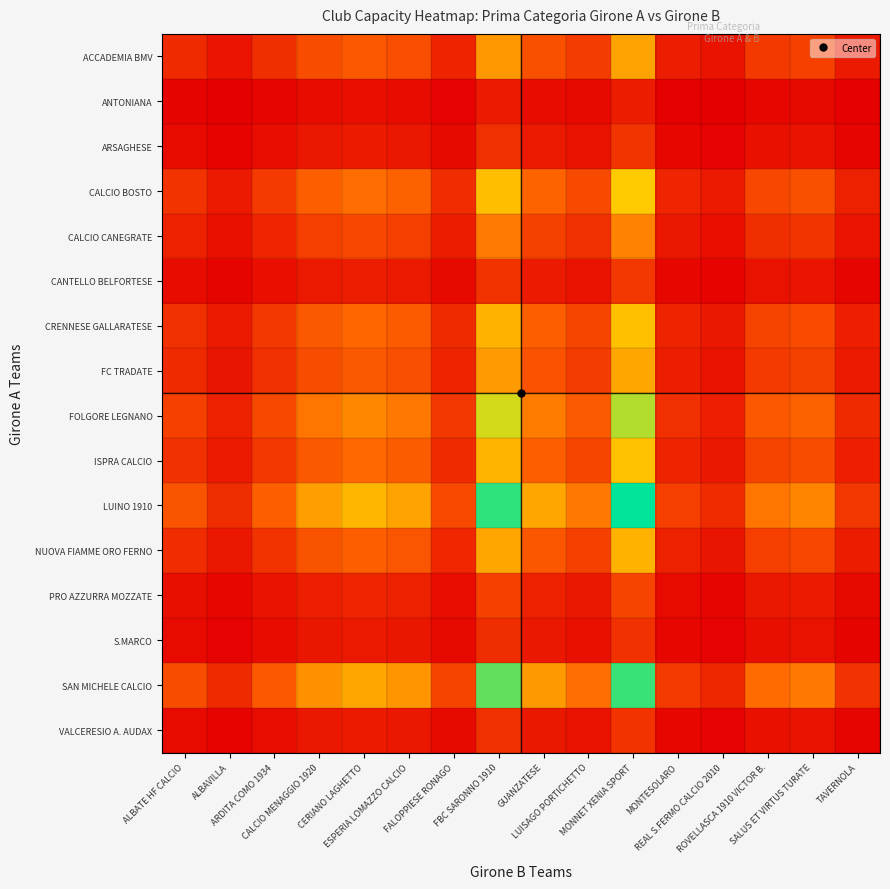

Reading left to right, extract all data points from this chart.

ACCADEMIA BMV: ALBATE HF CALCIO=1.3	ALBAVILLA=0.7	ARDITA COMO 1934=1.4	CALCIO MENAGGIO 1920=2.2	CERIANO LAGHETTO=2.6	ESPERIA LOMAZZO CALCIO=2.3	FALOPPIESE RONAGO=1.1	FBC SARONNO 1910=4.2	GUANZATESE=2.4	LUISAGO PORTICHETTO=1.8	MONNET XENIA SPORT=4.4	MONTESOLARO=1.0	REAL S.FERMO CALCIO 2010=0.7	ROVELLASCA 1910 VICTOR B.=1.7	SALUS ET VIRTUS TURATE=1.9	TAVERNOLA=0.9
ANTONIANA: ALBATE HF CALCIO=0.3	ALBAVILLA=0.2	ARDITA COMO 1934=0.3	CALCIO MENAGGIO 1920=0.5	CERIANO LAGHETTO=0.5	ESPERIA LOMAZZO CALCIO=0.5	FALOPPIESE RONAGO=0.2	FBC SARONNO 1910=0.9	GUANZATESE=0.5	LUISAGO PORTICHETTO=0.4	MONNET XENIA SPORT=0.9	MONTESOLARO=0.2	REAL S.FERMO CALCIO 2010=0.1	ROVELLASCA 1910 VICTOR B.=0.4	SALUS ET VIRTUS TURATE=0.4	TAVERNOLA=0.2
ARSAGHESE: ALBATE HF CALCIO=0.5	ALBAVILLA=0.3	ARDITA COMO 1934=0.5	CALCIO MENAGGIO 1920=0.8	CERIANO LAGHETTO=0.9	ESPERIA LOMAZZO CALCIO=0.8	FALOPPIESE RONAGO=0.4	FBC SARONNO 1910=1.5	GUANZATESE=0.8	LUISAGO PORTICHETTO=0.6	MONNET XENIA SPORT=1.6	MONTESOLARO=0.3	REAL S.FERMO CALCIO 2010=0.2	ROVELLASCA 1910 VICTOR B.=0.6	SALUS ET VIRTUS TURATE=0.7	TAVERNOLA=0.3
CALCIO BOSTO: ALBATE HF CALCIO=1.6	ALBAVILLA=0.9	ARDITA COMO 1934=1.8	CALCIO MENAGGIO 1920=2.7	CERIANO LAGHETTO=3.1	ESPERIA LOMAZZO CALCIO=2.8	FALOPPIESE RONAGO=1.4	FBC SARONNO 1910=5.1	GUANZATESE=2.9	LUISAGO PORTICHETTO=2.2	MONNET XENIA SPORT=5.4	MONTESOLARO=1.2	REAL S.FERMO CALCIO 2010=0.8	ROVELLASCA 1910 VICTOR B.=2.1	SALUS ET VIRTUS TURATE=2.3	TAVERNOLA=1.1
CALCIO CANEGRATE: ALBATE HF CALCIO=1.1	ALBAVILLA=0.6	ARDITA COMO 1934=1.2	CALCIO MENAGGIO 1920=1.9	CERIANO LAGHETTO=2.1	ESPERIA LOMAZZO CALCIO=1.9	FALOPPIESE RONAGO=0.9	FBC SARONNO 1910=3.4	GUANZATESE=1.9	LUISAGO PORTICHETTO=1.5	MONNET XENIA SPORT=3.7	MONTESOLARO=0.8	REAL S.FERMO CALCIO 2010=0.6	ROVELLASCA 1910 VICTOR B.=1.4	SALUS ET VIRTUS TURATE=1.6	TAVERNOLA=0.7
CANTELLO BELFORTESE: ALBATE HF CALCIO=0.5	ALBAVILLA=0.3	ARDITA COMO 1934=0.5	CALCIO MENAGGIO 1920=0.8	CERIANO LAGHETTO=1.0	ESPERIA LOMAZZO CALCIO=0.9	FALOPPIESE RONAGO=0.4	FBC SARONNO 1910=1.6	GUANZATESE=0.9	LUISAGO PORTICHETTO=0.7	MONNET XENIA SPORT=1.7	MONTESOLARO=0.4	REAL S.FERMO CALCIO 2010=0.3	ROVELLASCA 1910 VICTOR B.=0.6	SALUS ET VIRTUS TURATE=0.7	TAVERNOLA=0.3
CRENNESE GALLARATESE: ALBATE HF CALCIO=1.5	ALBAVILLA=0.8	ARDITA COMO 1934=1.7	CALCIO MENAGGIO 1920=2.6	CERIANO LAGHETTO=3.0	ESPERIA LOMAZZO CALCIO=2.7	FALOPPIESE RONAGO=1.3	FBC SARONNO 1910=4.8	GUANZATESE=2.7	LUISAGO PORTICHETTO=2.1	MONNET XENIA SPORT=5.1	MONTESOLARO=1.1	REAL S.FERMO CALCIO 2010=0.8	ROVELLASCA 1910 VICTOR B.=2.0	SALUS ET VIRTUS TURATE=2.2	TAVERNOLA=1.0
FC TRADATE: ALBATE HF CALCIO=1.3	ALBAVILLA=0.7	ARDITA COMO 1934=1.5	CALCIO MENAGGIO 1920=2.3	CERIANO LAGHETTO=2.6	ESPERIA LOMAZZO CALCIO=2.3	FALOPPIESE RONAGO=1.1	FBC SARONNO 1910=4.2	GUANZATESE=2.4	LUISAGO PORTICHETTO=1.8	MONNET XENIA SPORT=4.5	MONTESOLARO=1.0	REAL S.FERMO CALCIO 2010=0.7	ROVELLASCA 1910 VICTOR B.=1.7	SALUS ET VIRTUS TURATE=1.9	TAVERNOLA=0.9
FOLGORE LEGNANO: ALBATE HF CALCIO=1.9	ALBAVILLA=1.1	ARDITA COMO 1934=2.1	CALCIO MENAGGIO 1920=3.3	CERIANO LAGHETTO=3.8	ESPERIA LOMAZZO CALCIO=3.4	FALOPPIESE RONAGO=1.7	FBC SARONNO 1910=6.2	GUANZATESE=3.5	LUISAGO PORTICHETTO=2.6	MONNET XENIA SPORT=6.6	MONTESOLARO=1.4	REAL S.FERMO CALCIO 2010=1.0	ROVELLASCA 1910 VICTOR B.=2.6	SALUS ET VIRTUS TURATE=2.8	TAVERNOLA=1.3
ISPRA CALCIO: ALBATE HF CALCIO=1.5	ALBAVILLA=0.8	ARDITA COMO 1934=1.7	CALCIO MENAGGIO 1920=2.6	CERIANO LAGHETTO=3.0	ESPERIA LOMAZZO CALCIO=2.7	FALOPPIESE RONAGO=1.3	FBC SARONNO 1910=4.9	GUANZATESE=2.7	LUISAGO PORTICHETTO=2.1	MONNET XENIA SPORT=5.2	MONTESOLARO=1.1	REAL S.FERMO CALCIO 2010=0.8	ROVELLASCA 1910 VICTOR B.=2.0	SALUS ET VIRTUS TURATE=2.2	TAVERNOLA=1.0
LUINO 1910: ALBATE HF CALCIO=2.5	ALBAVILLA=1.4	ARDITA COMO 1934=2.8	CALCIO MENAGGIO 1920=4.3	CERIANO LAGHETTO=4.9	ESPERIA LOMAZZO CALCIO=4.4	FALOPPIESE RONAGO=2.2	FBC SARONNO 1910=8.0	GUANZATESE=4.5	LUISAGO PORTICHETTO=3.4	MONNET XENIA SPORT=8.5	MONTESOLARO=1.9	REAL S.FERMO CALCIO 2010=1.3	ROVELLASCA 1910 VICTOR B.=3.3	SALUS ET VIRTUS TURATE=3.7	TAVERNOLA=1.7
NUOVA FIAMME ORO FERNO: ALBATE HF CALCIO=1.4	ALBAVILLA=0.8	ARDITA COMO 1934=1.6	CALCIO MENAGGIO 1920=2.4	CERIANO LAGHETTO=2.8	ESPERIA LOMAZZO CALCIO=2.5	FALOPPIESE RONAGO=1.2	FBC SARONNO 1910=4.5	GUANZATESE=2.5	LUISAGO PORTICHETTO=1.9	MONNET XENIA SPORT=4.8	MONTESOLARO=1.1	REAL S.FERMO CALCIO 2010=0.7	ROVELLASCA 1910 VICTOR B.=1.9	SALUS ET VIRTUS TURATE=2.1	TAVERNOLA=0.9
PRO AZZURRA MOZZATE: ALBATE HF CALCIO=0.6	ALBAVILLA=0.3	ARDITA COMO 1934=0.7	CALCIO MENAGGIO 1920=1.0	CERIANO LAGHETTO=1.2	ESPERIA LOMAZZO CALCIO=1.0	FALOPPIESE RONAGO=0.5	FBC SARONNO 1910=1.9	GUANZATESE=1.1	LUISAGO PORTICHETTO=0.8	MONNET XENIA SPORT=2.0	MONTESOLARO=0.4	REAL S.FERMO CALCIO 2010=0.3	ROVELLASCA 1910 VICTOR B.=0.8	SALUS ET VIRTUS TURATE=0.9	TAVERNOLA=0.4
S.MARCO: ALBATE HF CALCIO=0.4	ALBAVILLA=0.2	ARDITA COMO 1934=0.5	CALCIO MENAGGIO 1920=0.8	CERIANO LAGHETTO=0.9	ESPERIA LOMAZZO CALCIO=0.8	FALOPPIESE RONAGO=0.4	FBC SARONNO 1910=1.4	GUANZATESE=0.8	LUISAGO PORTICHETTO=0.6	MONNET XENIA SPORT=1.5	MONTESOLARO=0.3	REAL S.FERMO CALCIO 2010=0.2	ROVELLASCA 1910 VICTOR B.=0.6	SALUS ET VIRTUS TURATE=0.6	TAVERNOLA=0.3
SAN MICHELE CALCIO: ALBATE HF CALCIO=2.3	ALBAVILLA=1.3	ARDITA COMO 1934=2.6	CALCIO MENAGGIO 1920=4.0	CERIANO LAGHETTO=4.5	ESPERIA LOMAZZO CALCIO=4.1	FALOPPIESE RONAGO=2.0	FBC SARONNO 1910=7.4	GUANZATESE=4.2	LUISAGO PORTICHETTO=3.2	MONNET XENIA SPORT=7.9	MONTESOLARO=1.7	REAL S.FERMO CALCIO 2010=1.2	ROVELLASCA 1910 VICTOR B.=3.1	SALUS ET VIRTUS TURATE=3.4	TAVERNOLA=1.5
VALCERESIO A. AUDAX: ALBATE HF CALCIO=0.5	ALBAVILLA=0.3	ARDITA COMO 1934=0.5	CALCIO MENAGGIO 1920=0.8	CERIANO LAGHETTO=0.9	ESPERIA LOMAZZO CALCIO=0.8	FALOPPIESE RONAGO=0.4	FBC SARONNO 1910=1.5	GUANZATESE=0.8	LUISAGO PORTICHETTO=0.6	MONNET XENIA SPORT=1.6	MONTESOLARO=0.3	REAL S.FERMO CALCIO 2010=0.2	ROVELLASCA 1910 VICTOR B.=0.6	SALUS ET VIRTUS TURATE=0.7	TAVERNOLA=0.3